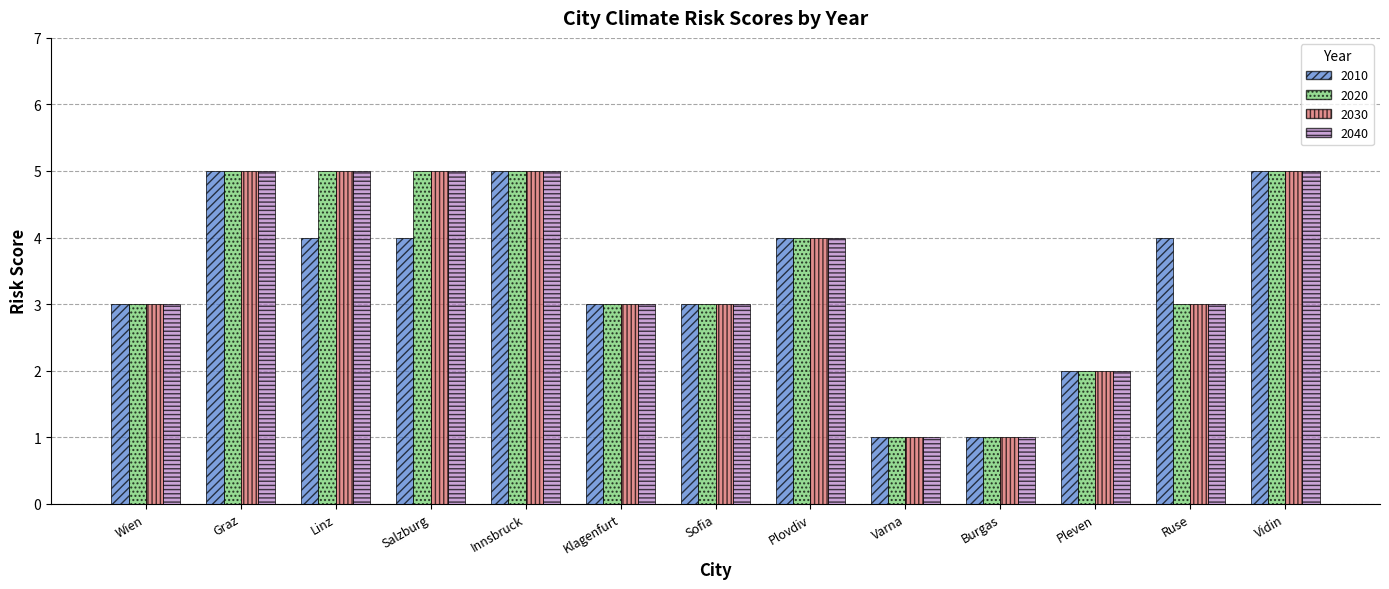

At which label does 2010 first exceed 4?

Graz